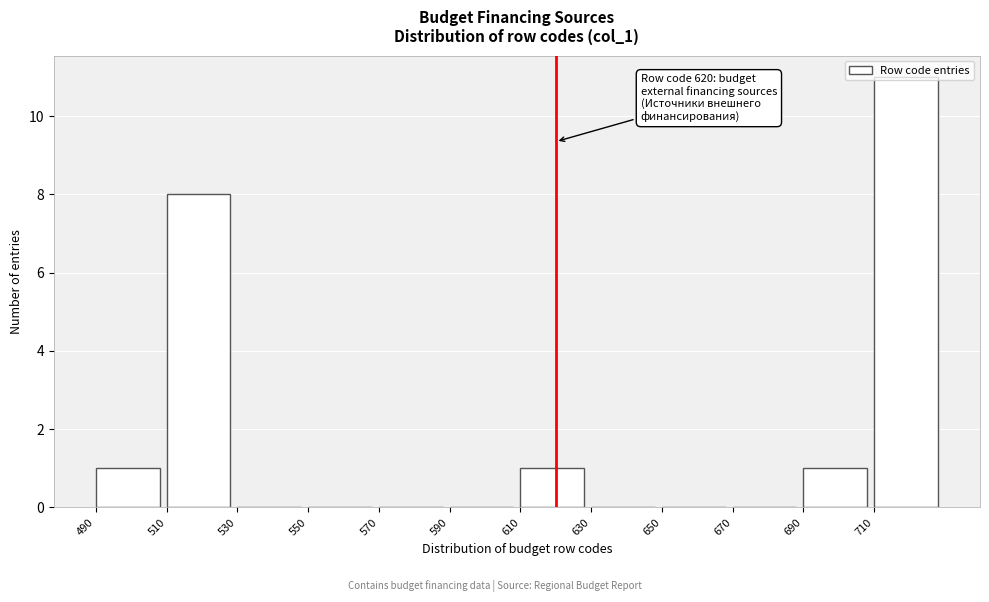

Which range on the x-axis has the tallest bar?

710 to 730